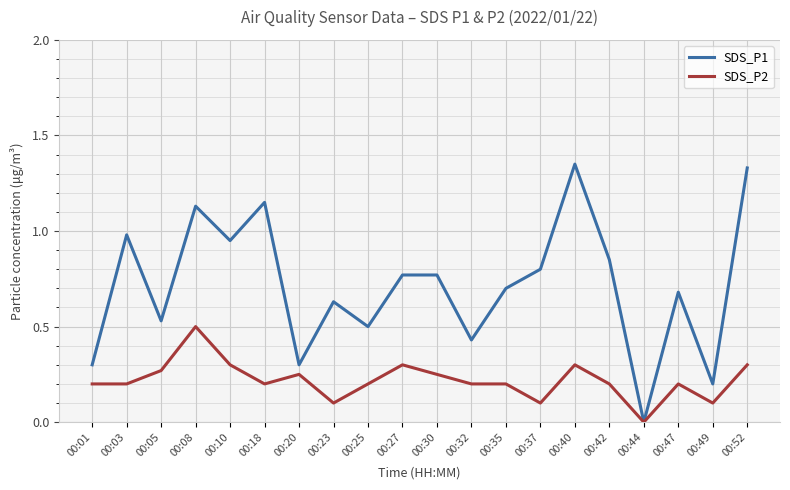

List the series in order of their peak value, lowest first.

SDS_P2, SDS_P1